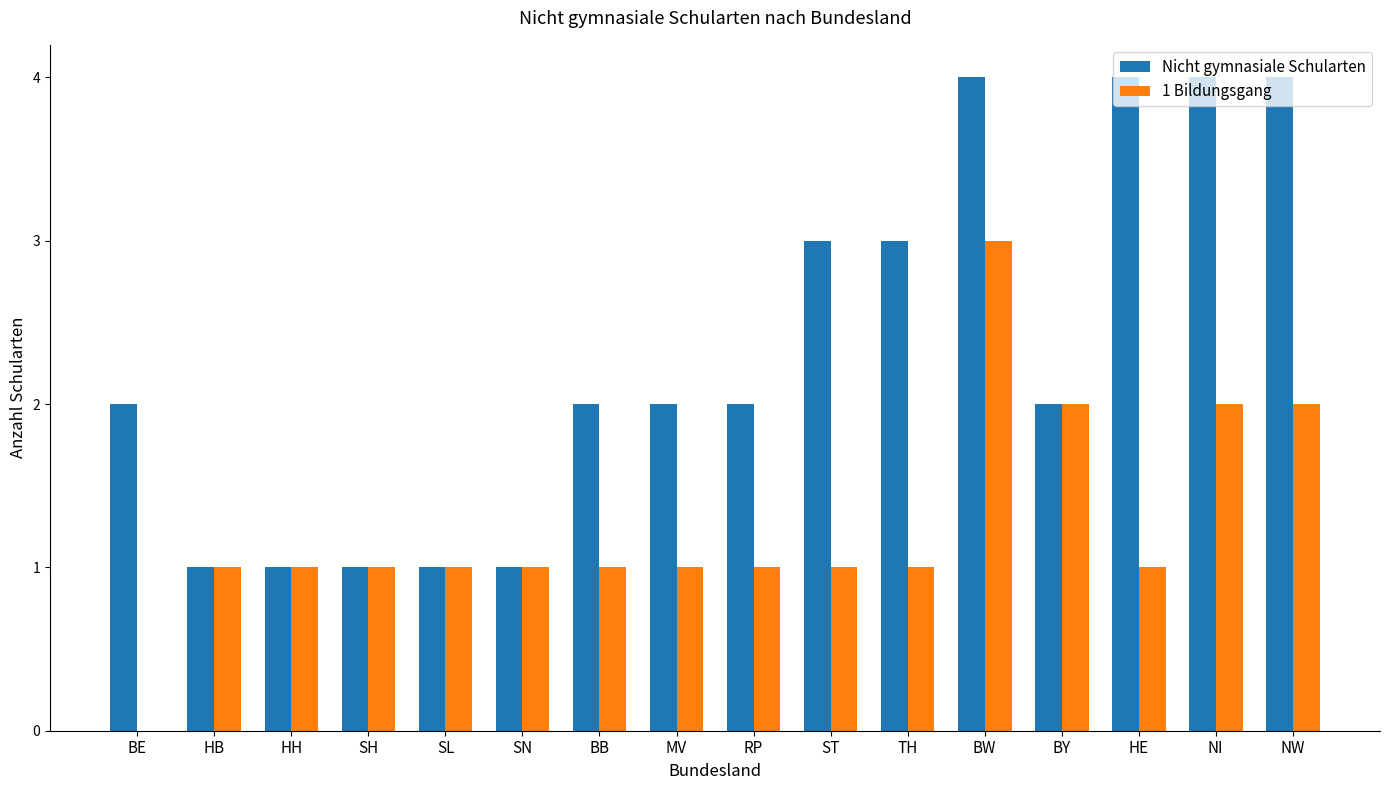

Is it true that 1 Bildungsgang equals 2 at SN?

False